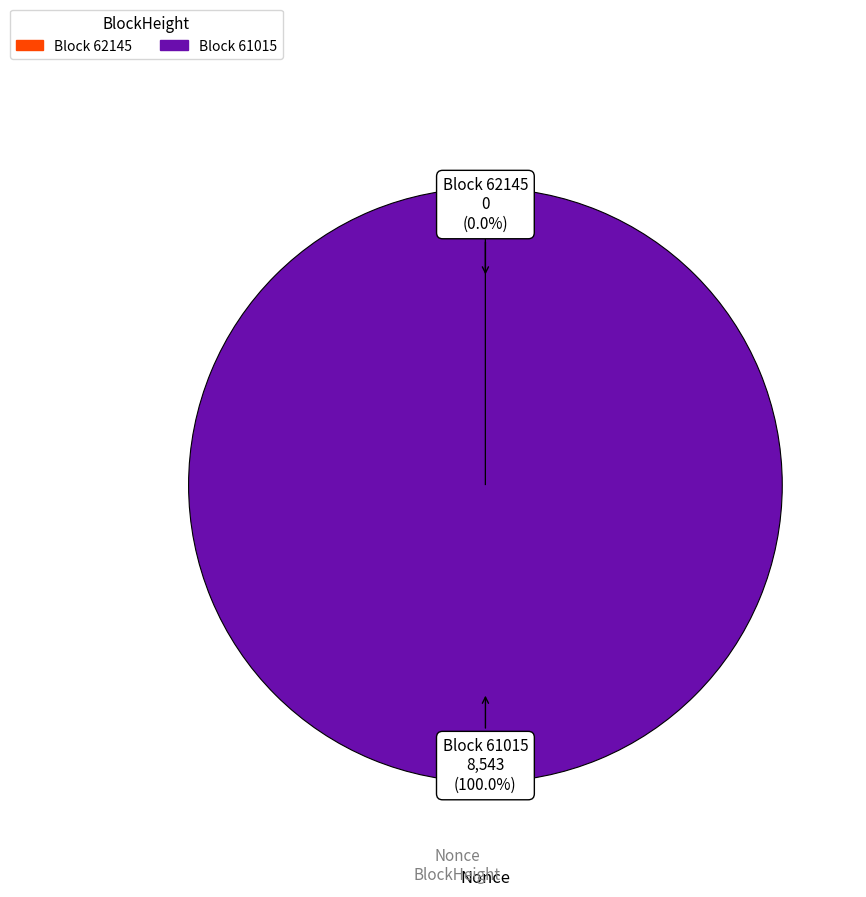

Is there any slice that represents more than half of the pie?

Yes